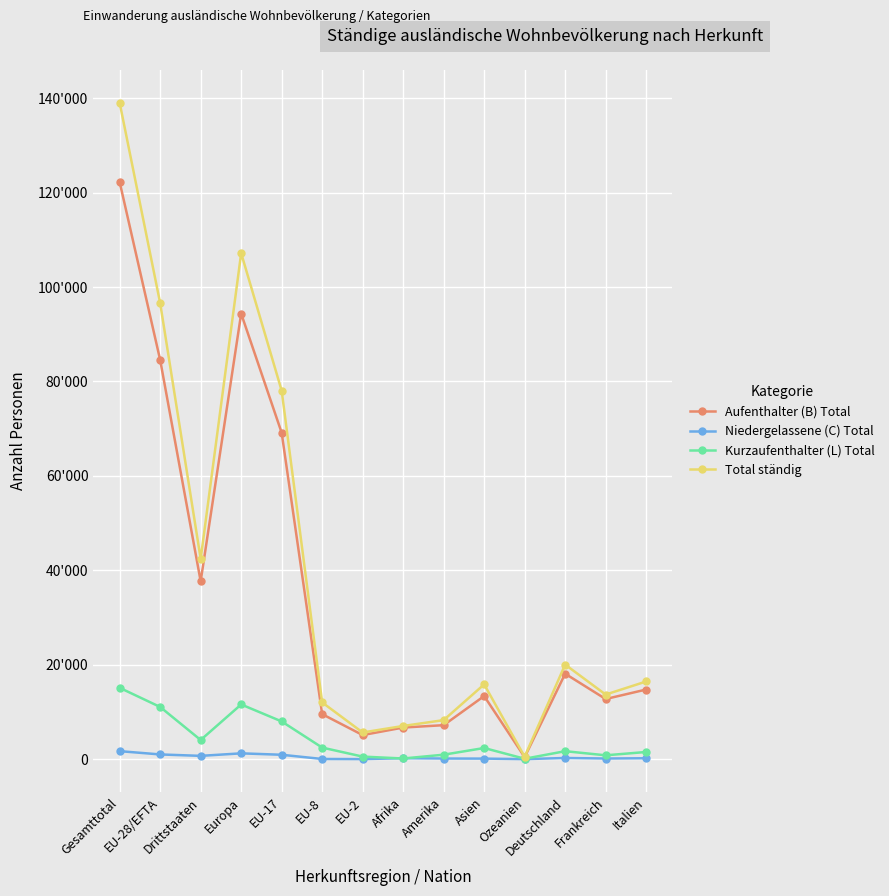

What are all the series names shown in the legend?

Aufenthalter (B) Total, Niedergelassene (C) Total, Kurzaufenthalter (L) Total, Total ständig